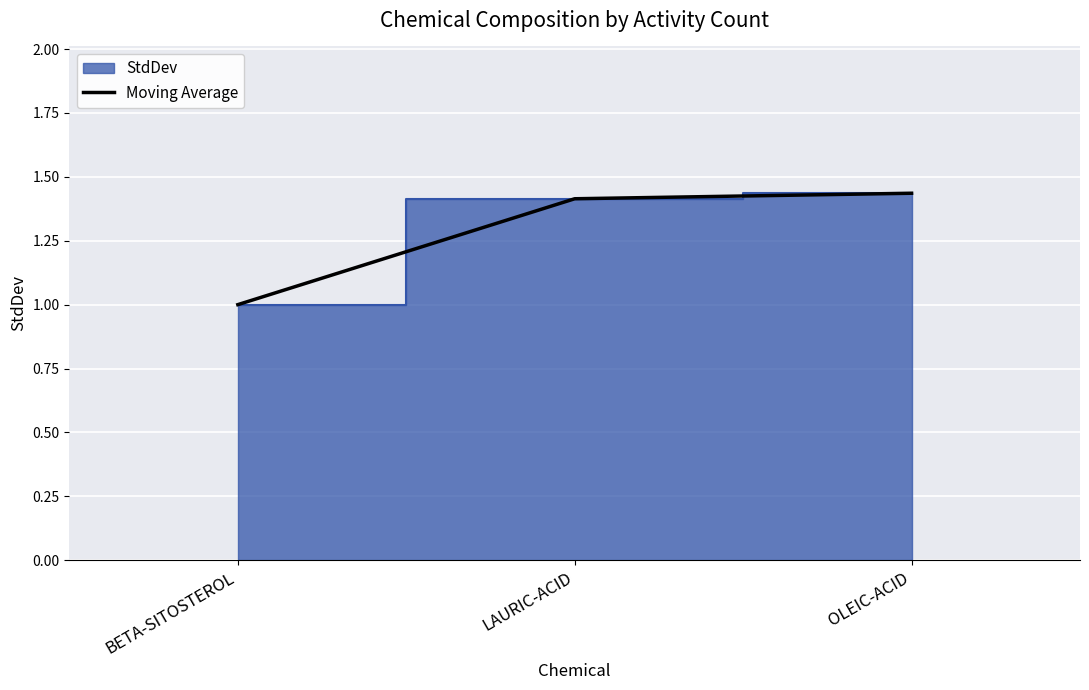

Which label corresponds to the smallest value in the chart?

BETA-SITOSTEROL